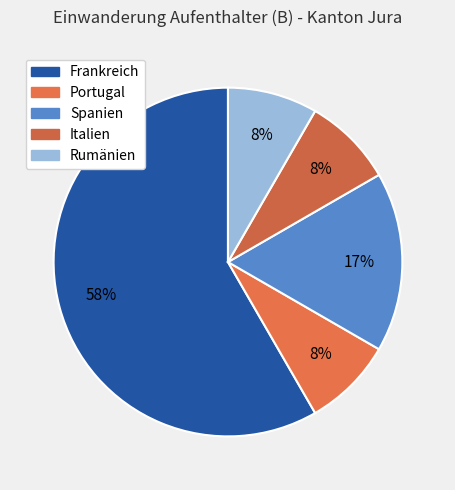

Is Rumänien the majority of the pie?

No